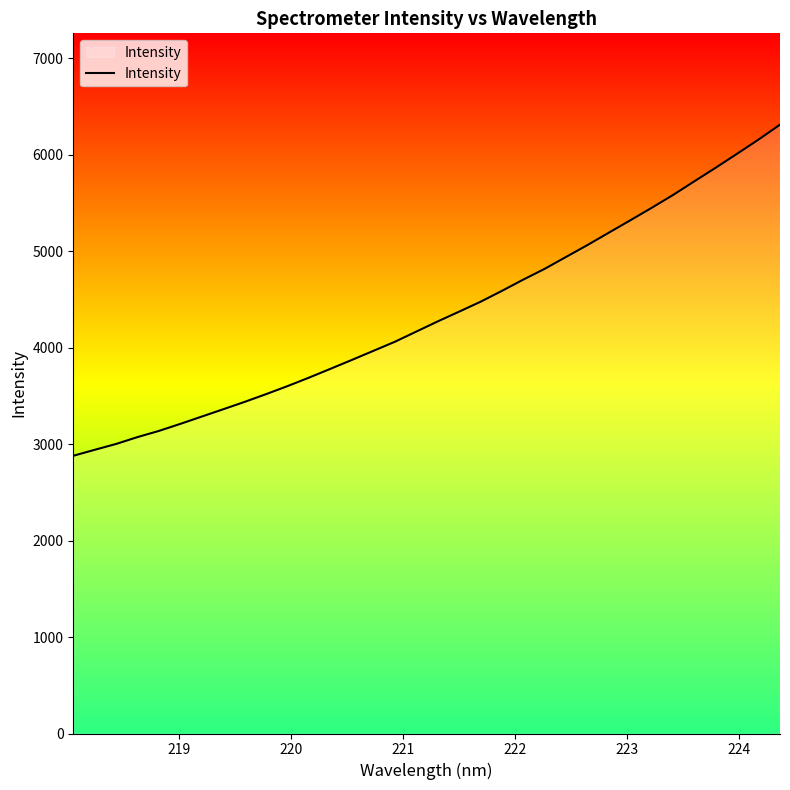

What is the difference between the maximum and minimum values?

3431.2